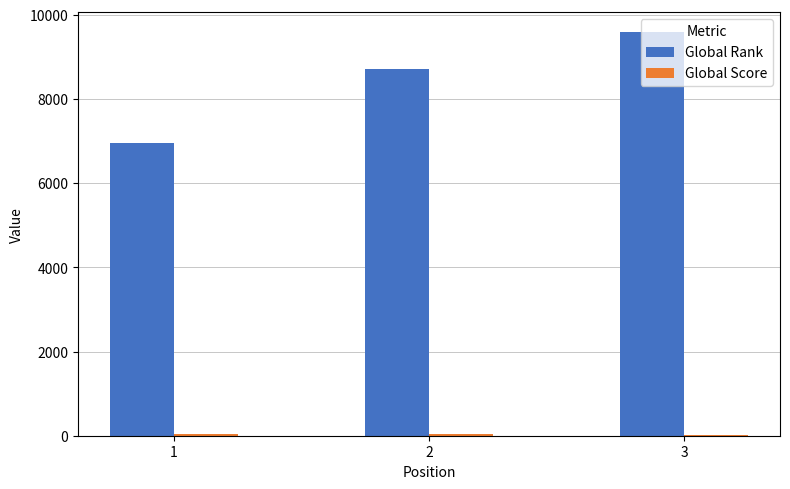

What is the maximum value for Global Rank?

9582